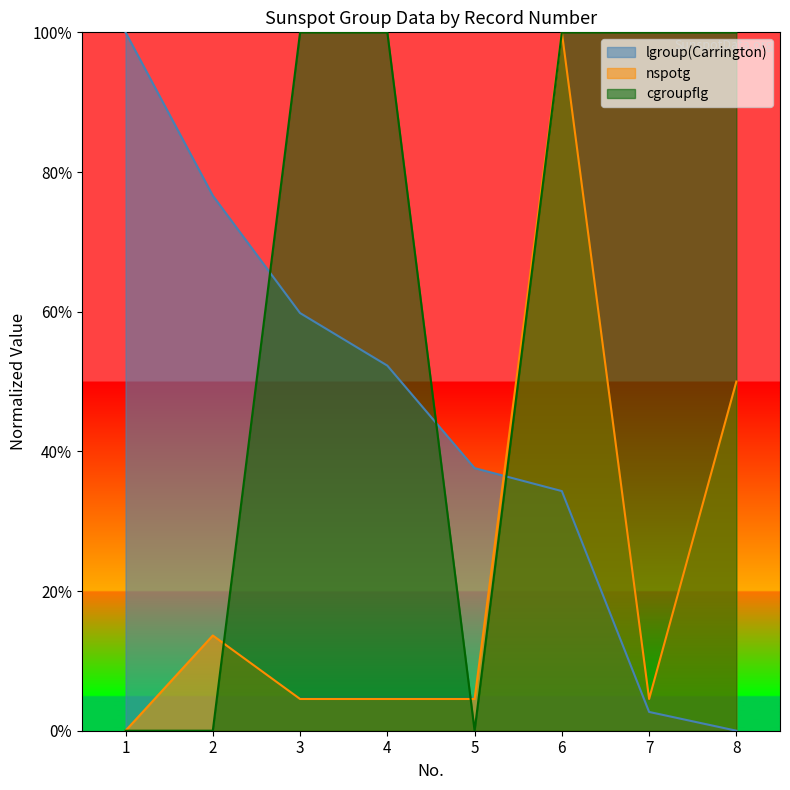

Does the chart have visible grid lines?

No